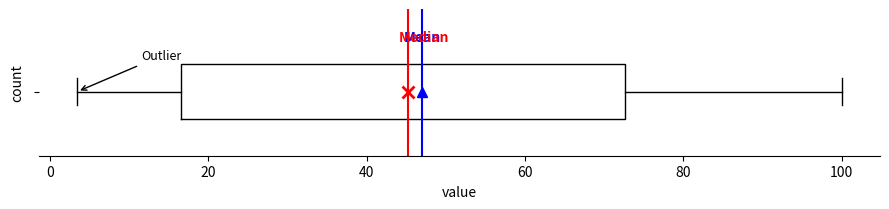

Where does the median line of the box sit on the x-axis? The values are not printed on the chart, so give them approximately, as read against the axis.

46